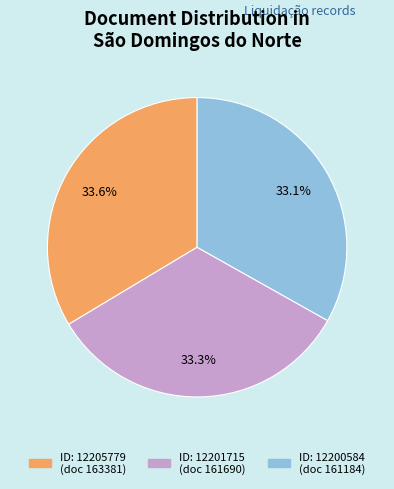

Does any single category account for the majority?

No